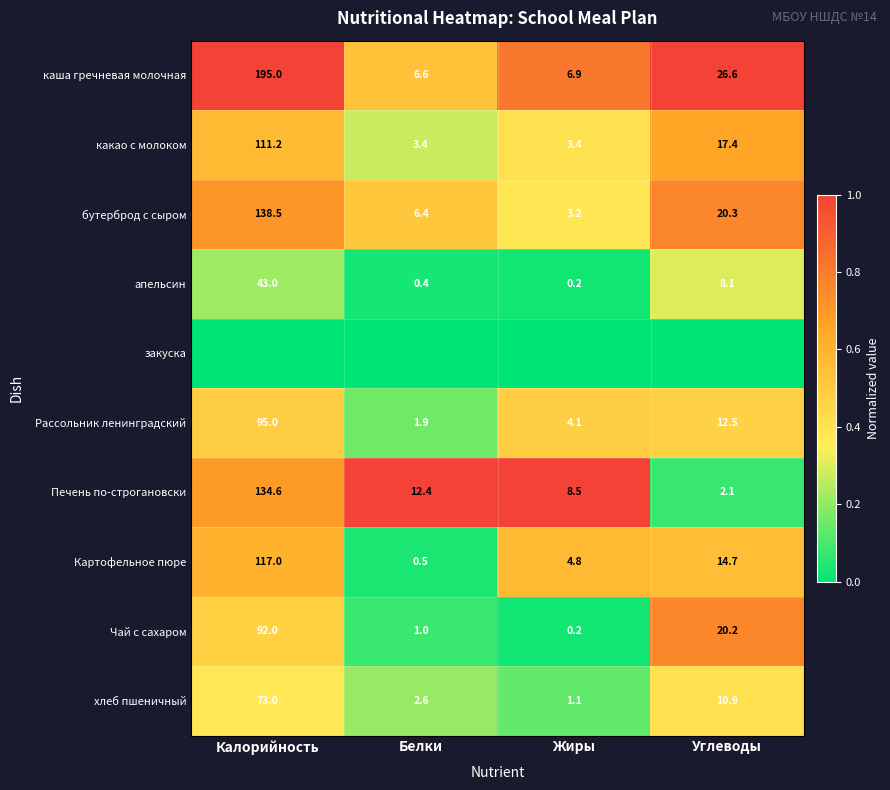

Where does the Чай с сахаром series first go above 20?

Калорийность